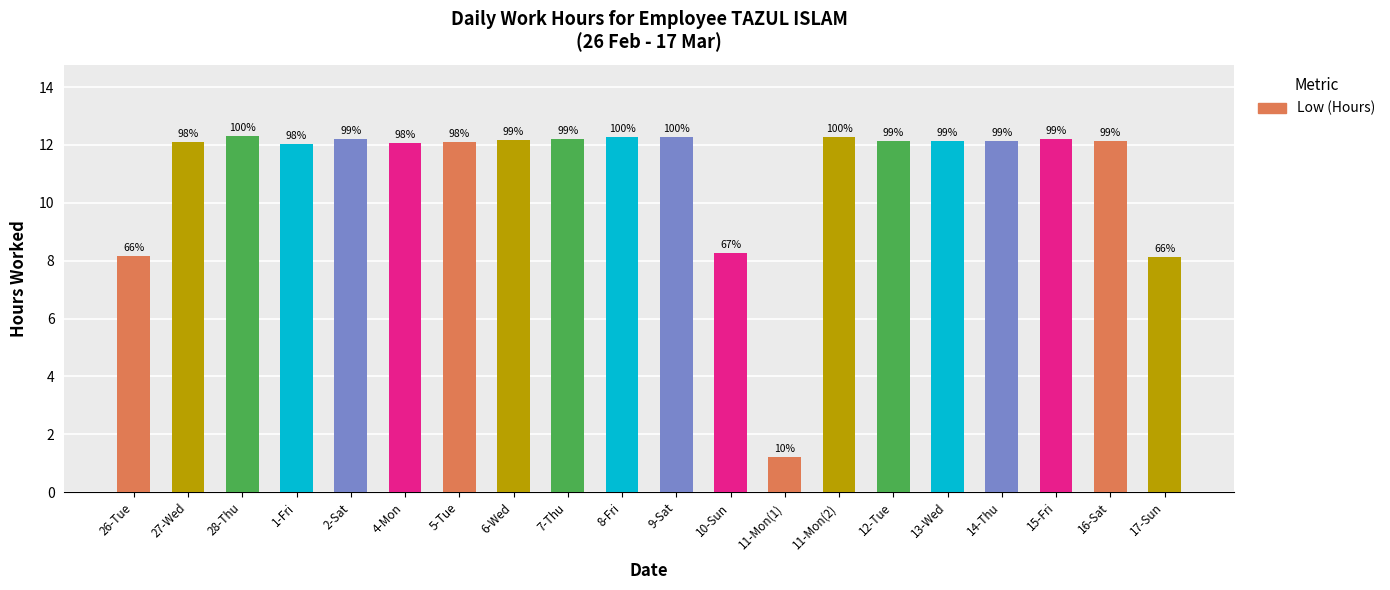

What is the difference between the values at 11-Mon(1) and 7-Thu?

11.0